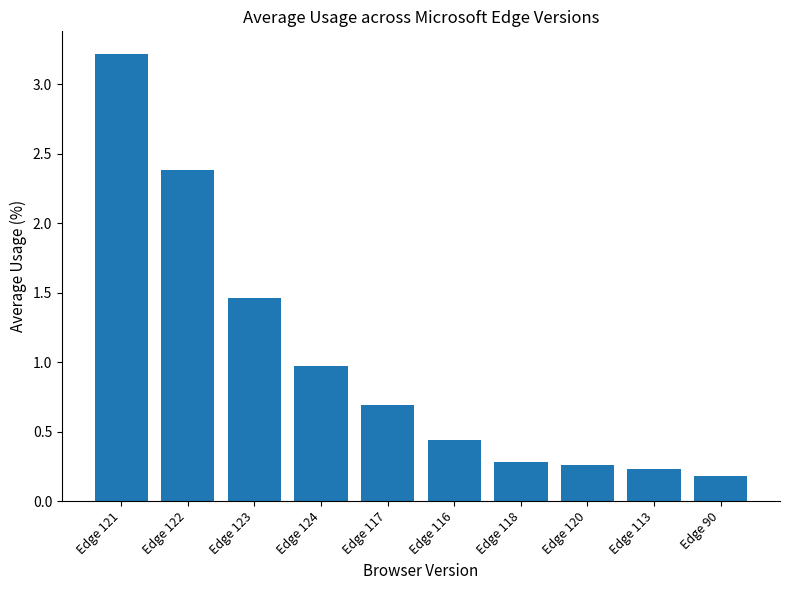

Between Edge 116 and Edge 120, which is larger?

Edge 116